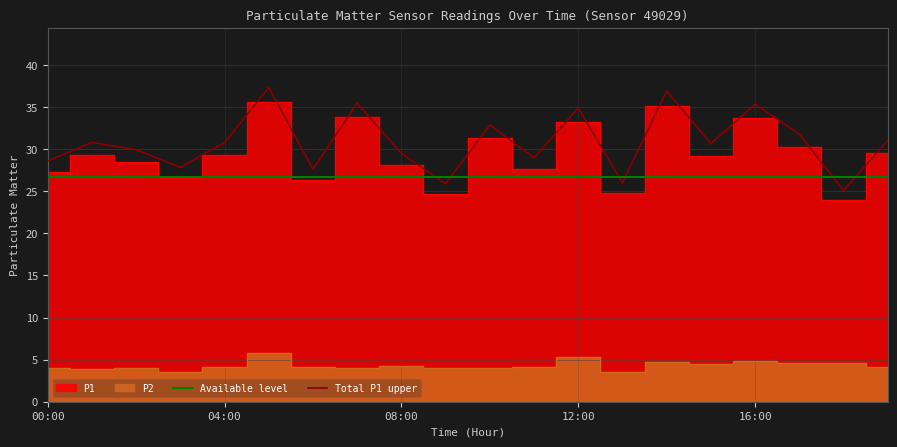

True or false: Total P1 upper and Available level cross at least once.

True